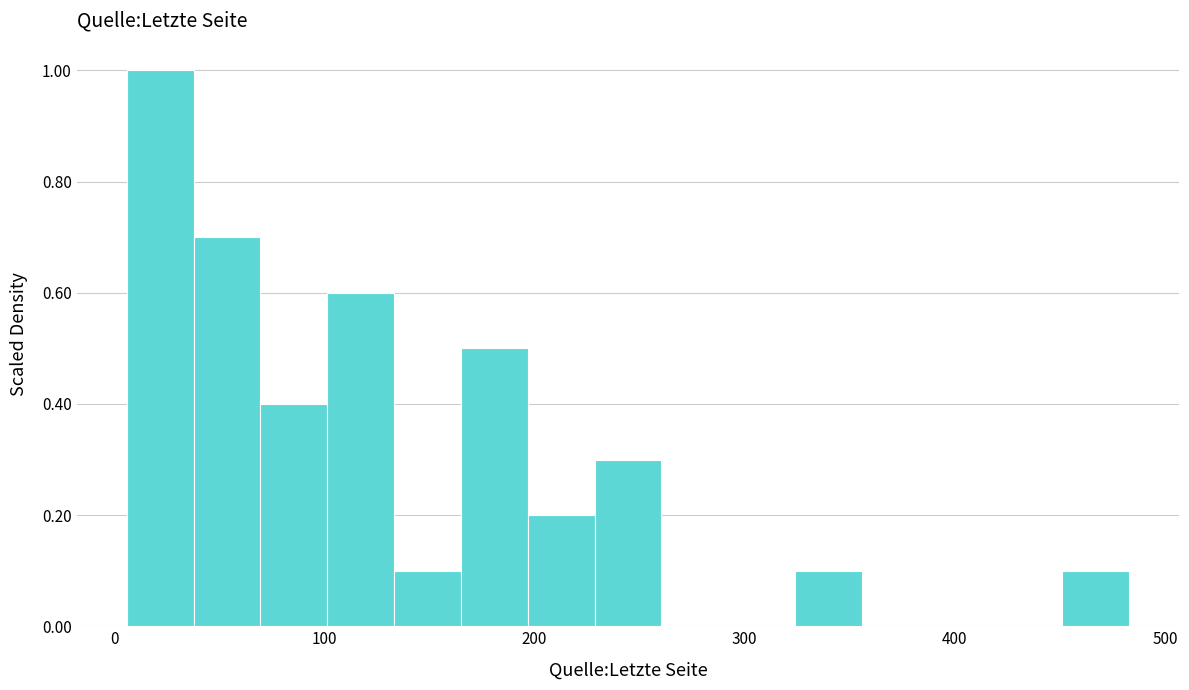

Around what value on the x-axis is the tallest bar? Give the approximate position of its centre, as read against the axis.

20